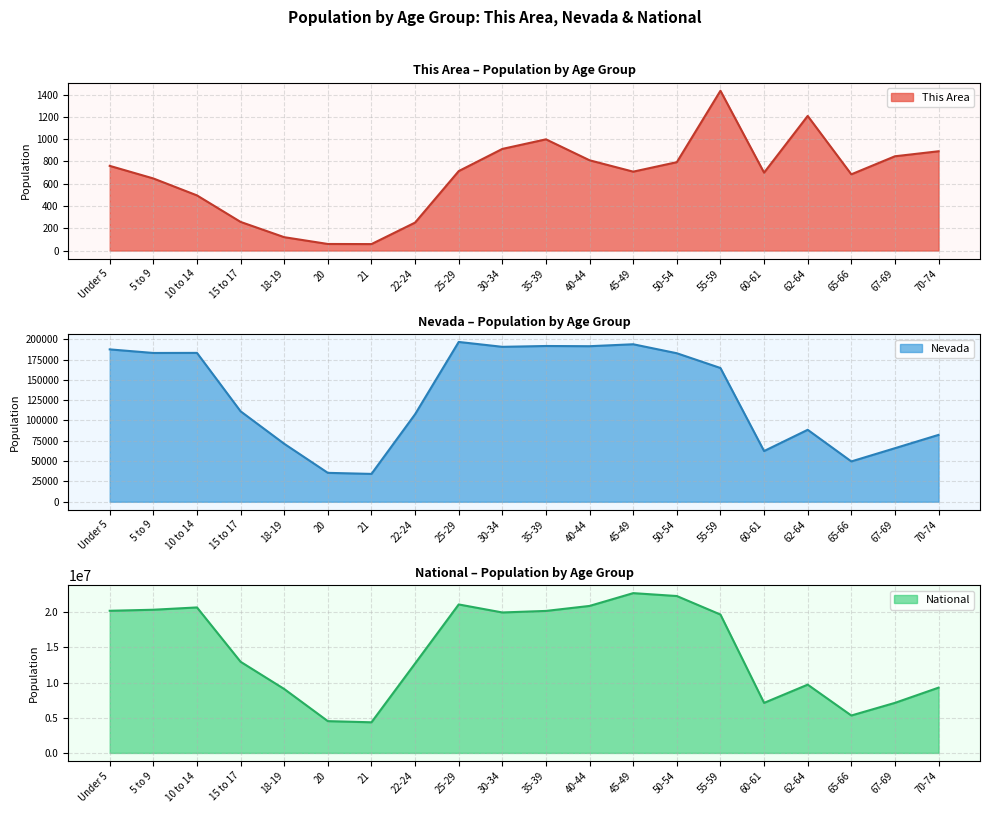

True or false: Nevada and This Area intersect in this chart.

False